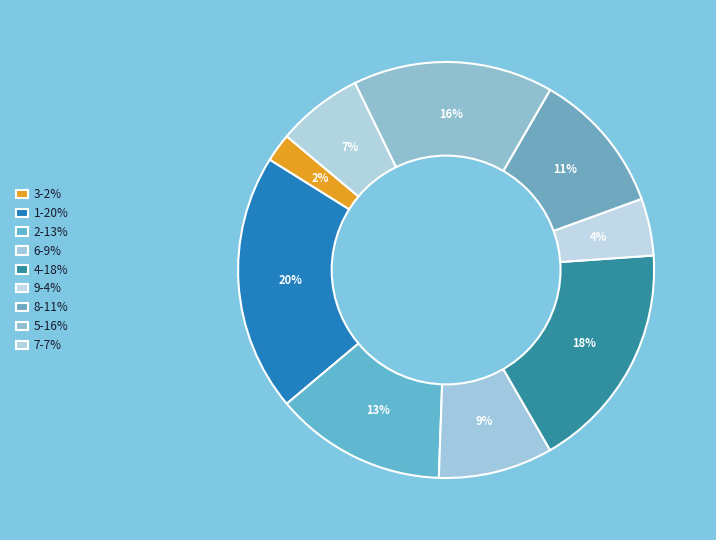

Which slice is the smallest?

3